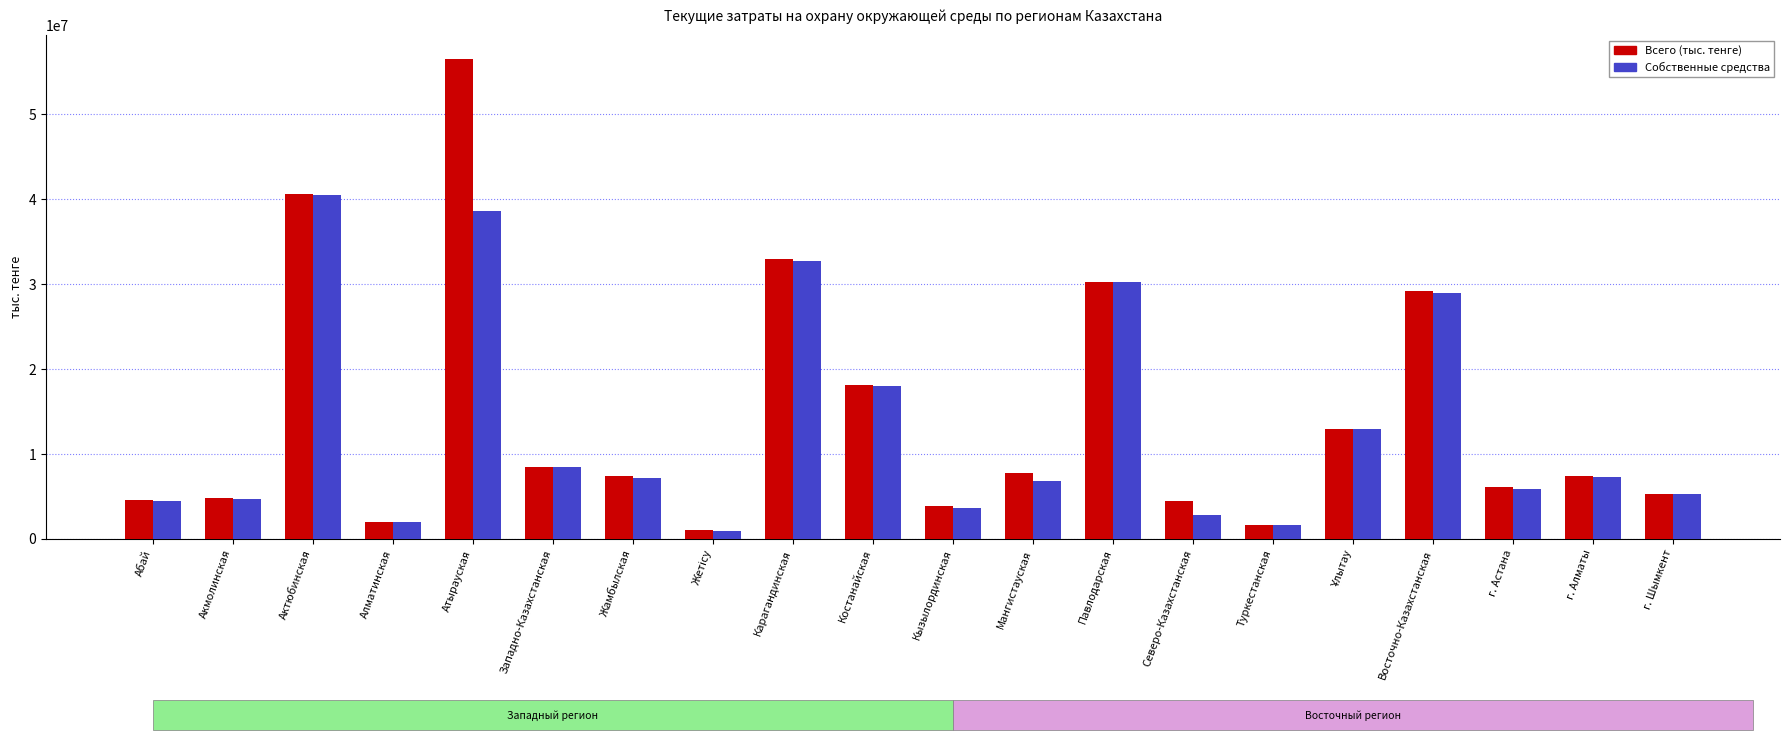

What is the label of the 3rd bar from the right?

г. Астана